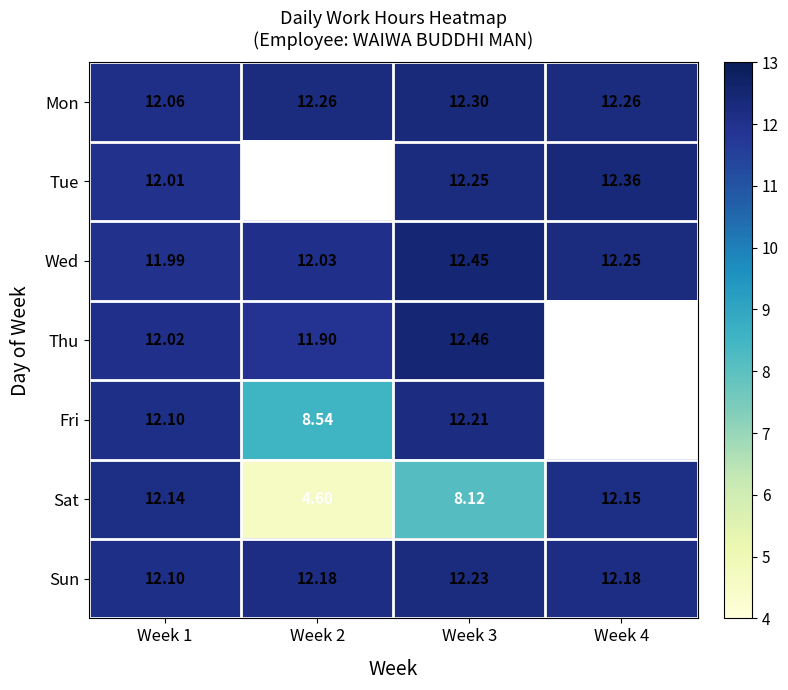

The Sat series shows 2.5 at Week 4. True or false?

False